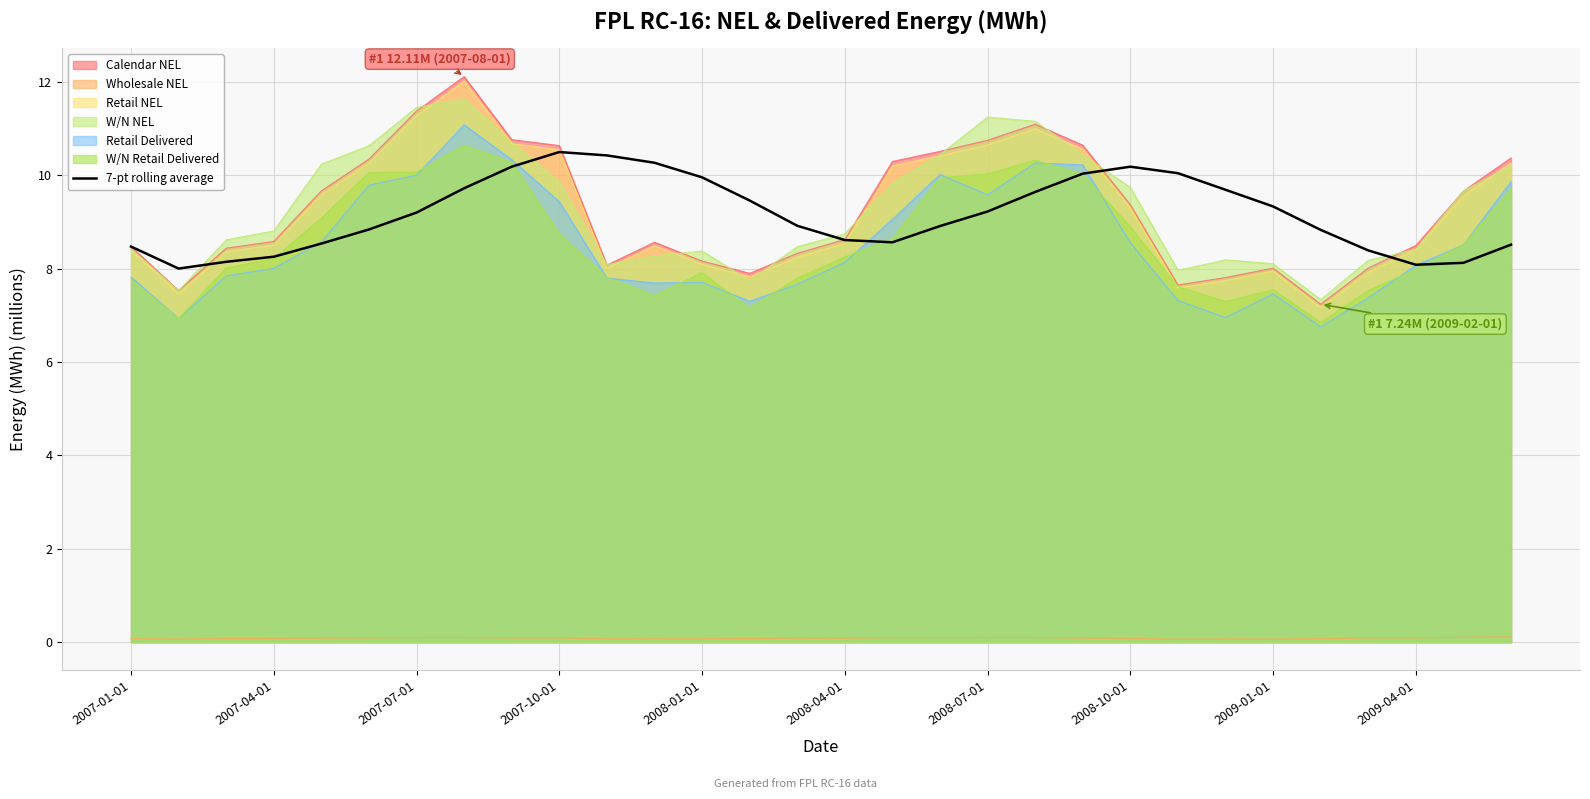

What is the difference between the second highest and second lowest values?

2.3